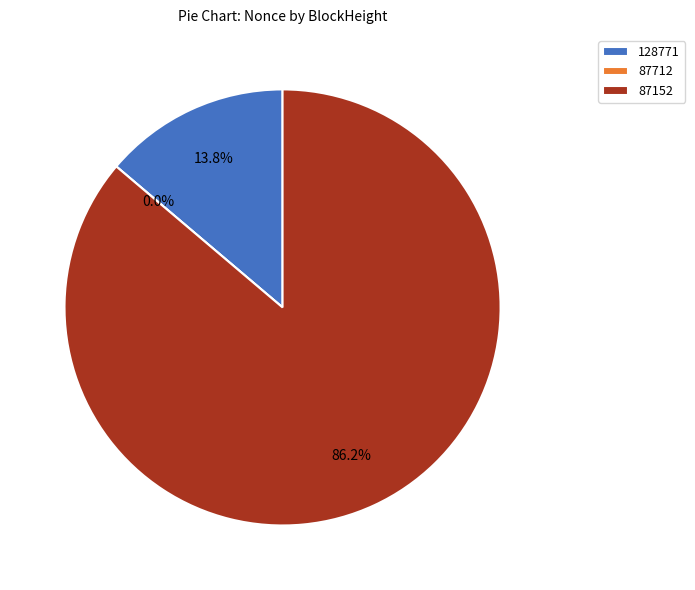

What is the smallest slice in the pie chart?

87712